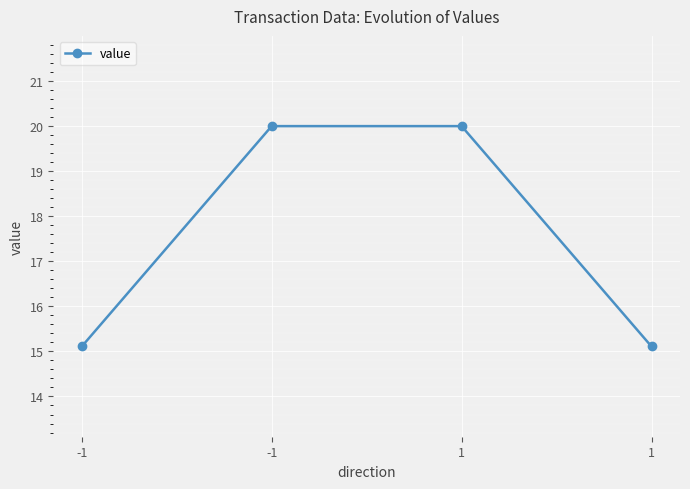

What is the difference between the maximum and second lowest values?

4.9